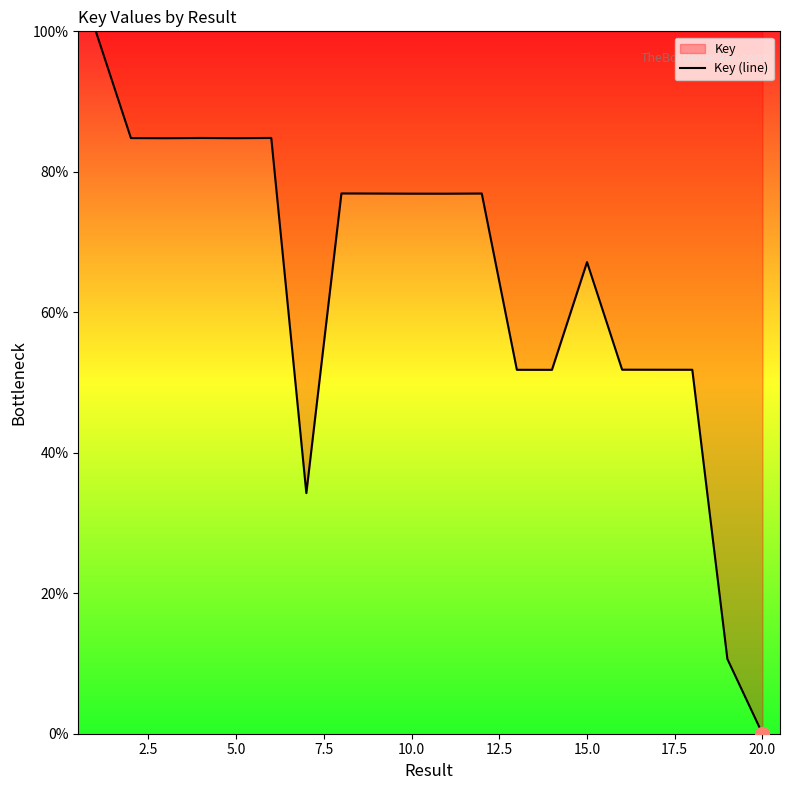

What is the change in value from 5.0 to 15.0?

-17.6